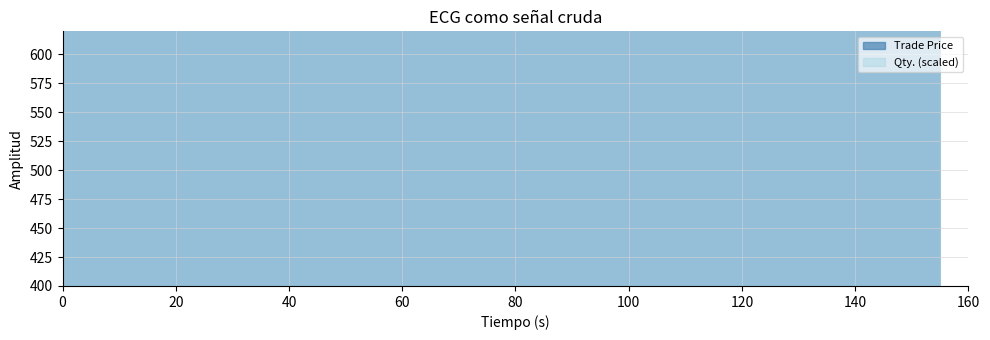

What is the difference between the second highest and second lowest values in the Trade Price series?

2976.0